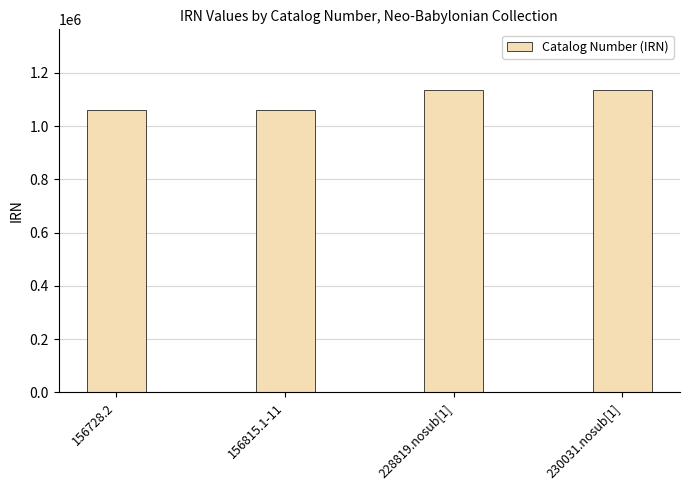

What position from the left is 156815.1-11?

2